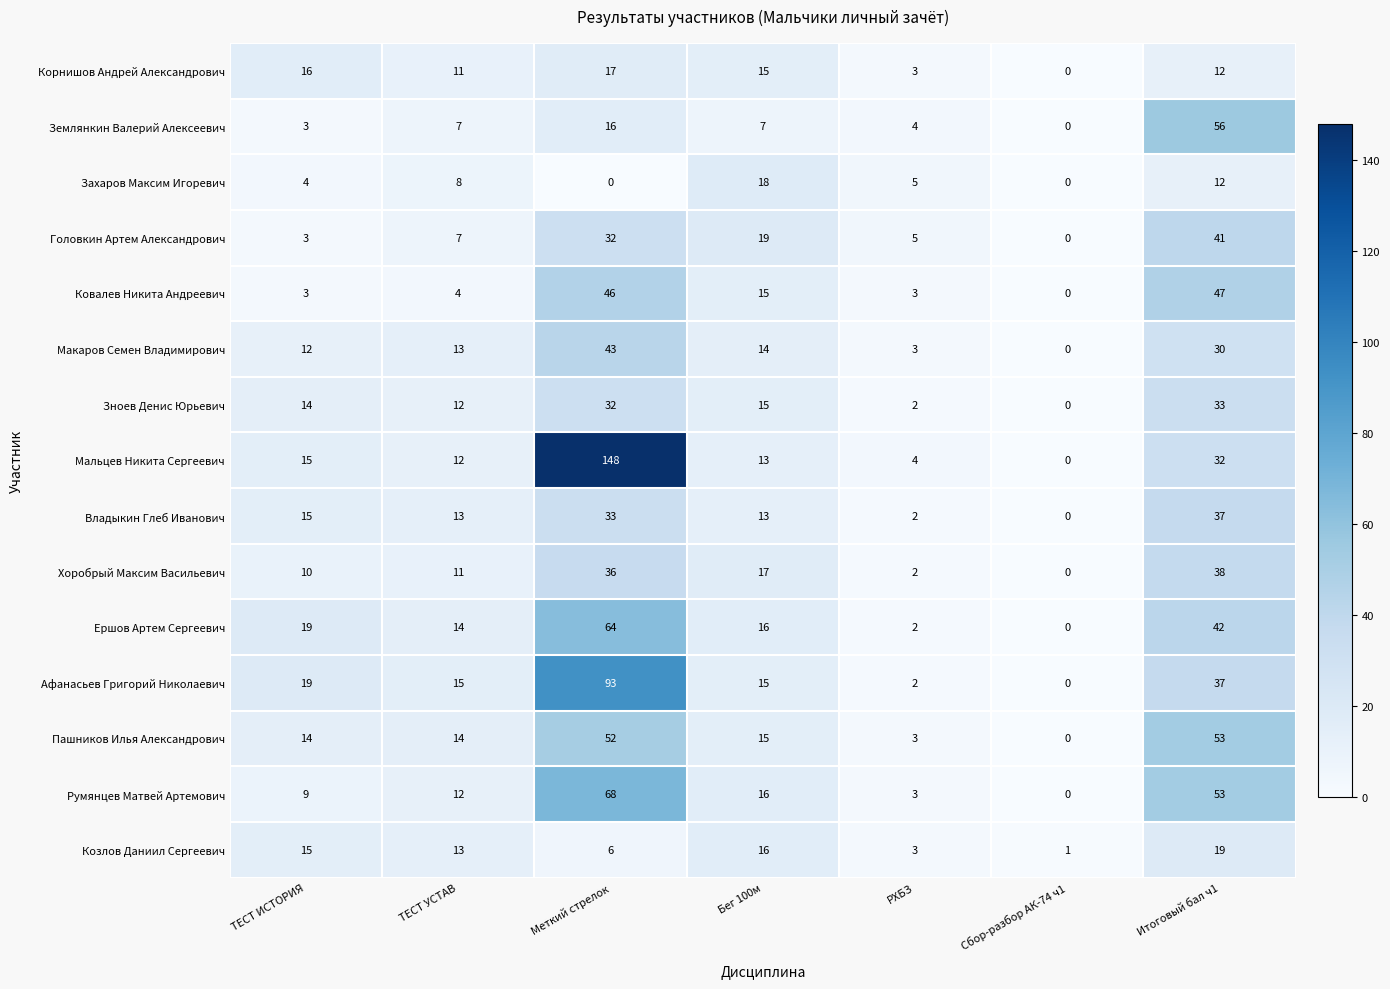

Which series has the widest spread of values?

Мальцев Никита Сергеевич